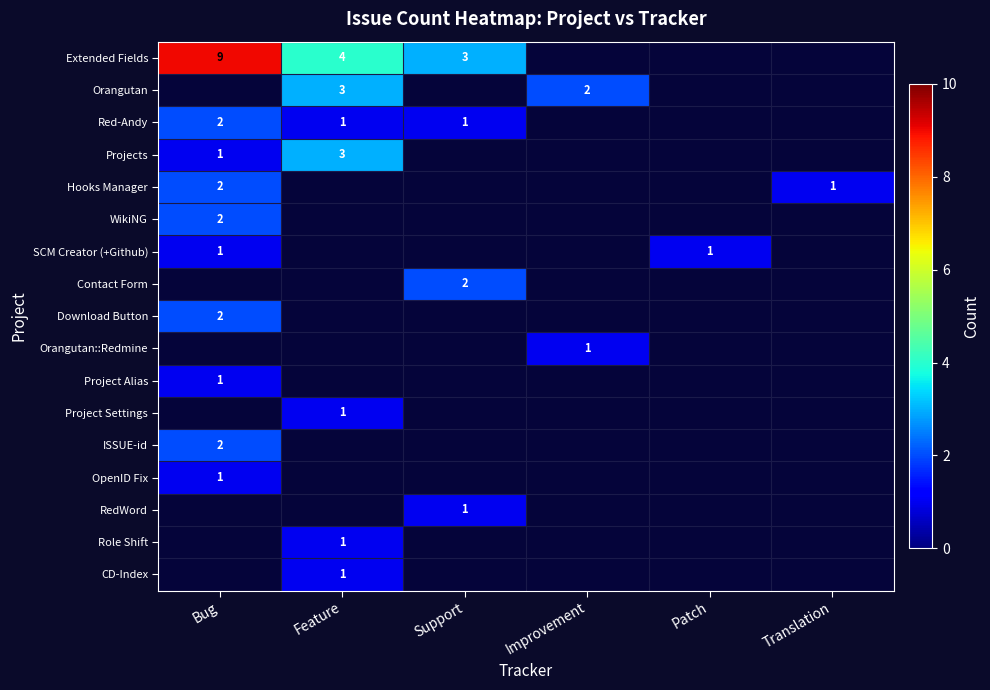

How many categories are shown in the chart?

6